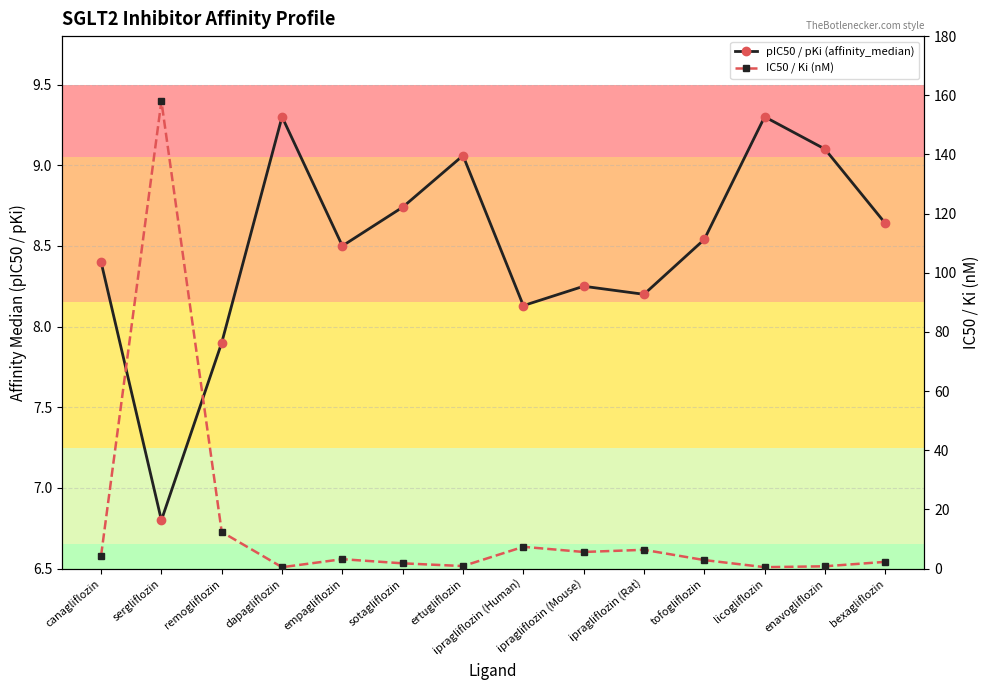

What is the total value across all series at licogliflozin?

9.8